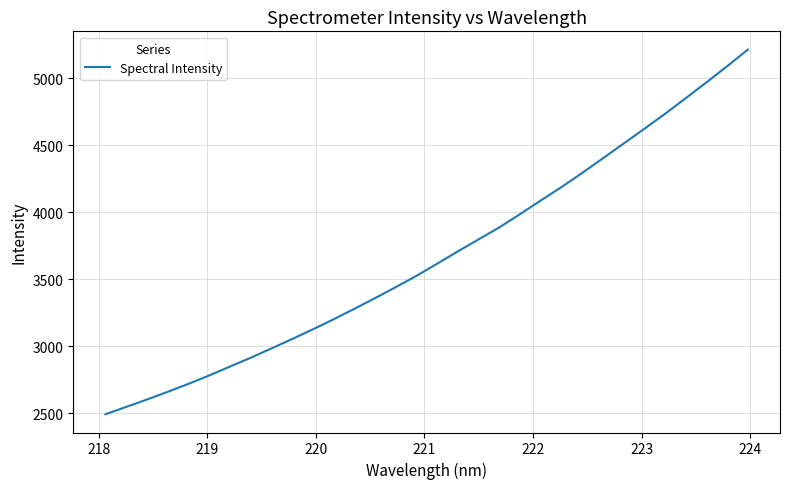

What is the difference between the maximum and minimum values?

2719.3